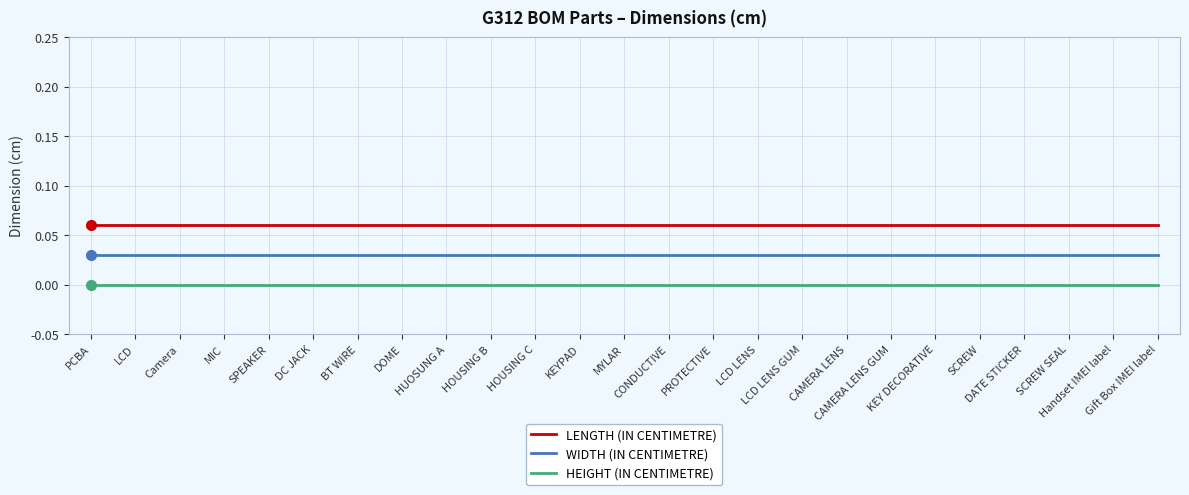

Reading left to right, transcribe all the data shown in this chart.

LENGTH (IN CENTIMETRE): 0.1	0.1	0.1	0.1	0.1	0.1	0.1	0.1	0.1	0.1	0.1	0.1	0.1	0.1	0.1	0.1	0.1	0.1	0.1	0.1	0.1	0.1	0.1	0.1	0.1
WIDTH (IN CENTIMETRE): 0.0	0.0	0.0	0.0	0.0	0.0	0.0	0.0	0.0	0.0	0.0	0.0	0.0	0.0	0.0	0.0	0.0	0.0	0.0	0.0	0.0	0.0	0.0	0.0	0.0
HEIGHT (IN CENTIMETRE): 0.0	0.0	0.0	0.0	0.0	0.0	0.0	0.0	0.0	0.0	0.0	0.0	0.0	0.0	0.0	0.0	0.0	0.0	0.0	0.0	0.0	0.0	0.0	0.0	0.0